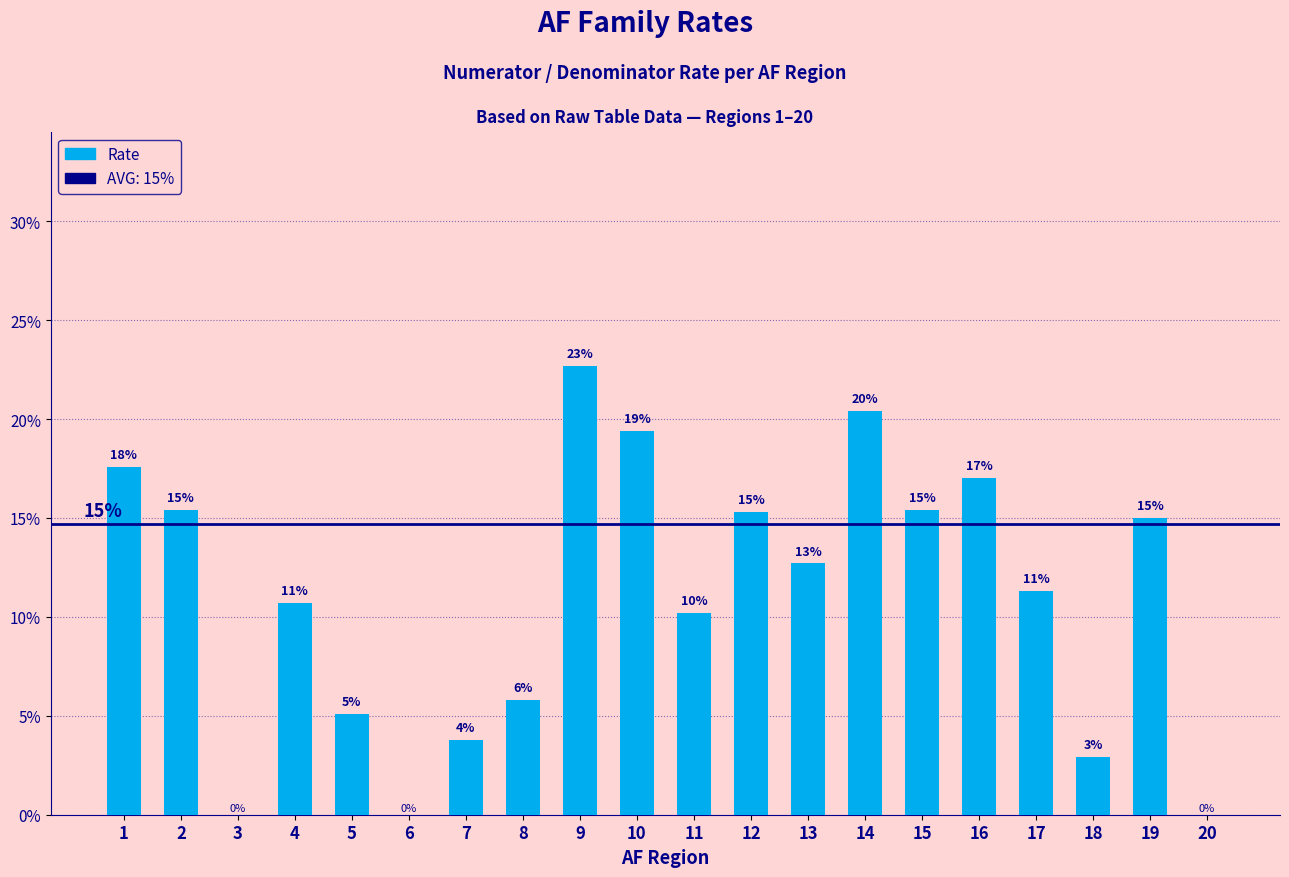

Rank the categories by value from highest to lowest.

9, 14, 10, 1, 16, 2, 15, 12, 19, 13, 17, 4, 11, 8, 5, 7, 18, 3, 6, 20